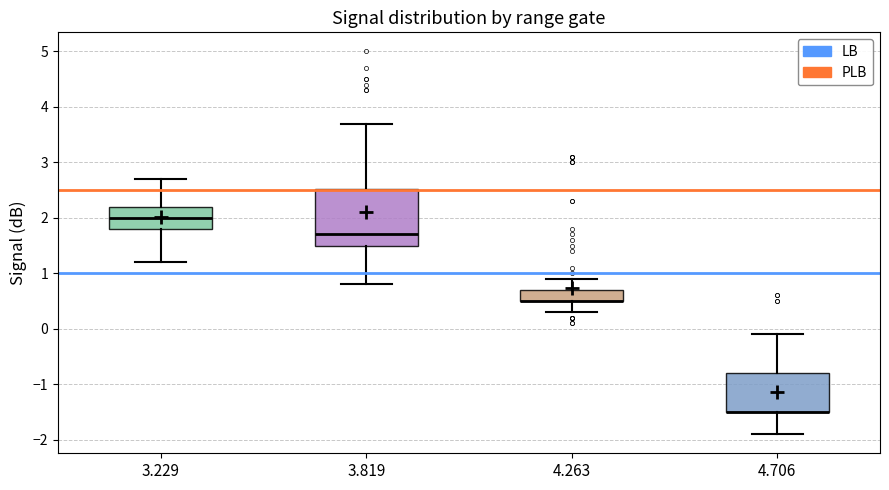

Comparing the boxes themselves (not the whiskers), which one is the tallest?

3.819